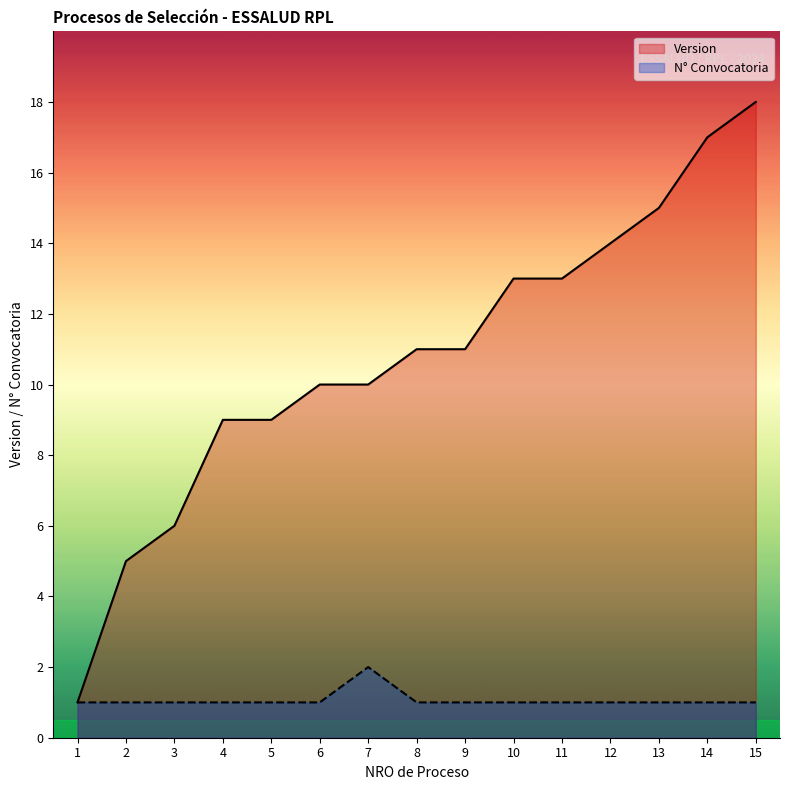

List the series in order of their peak value, lowest first.

N° Convocatoria, Version